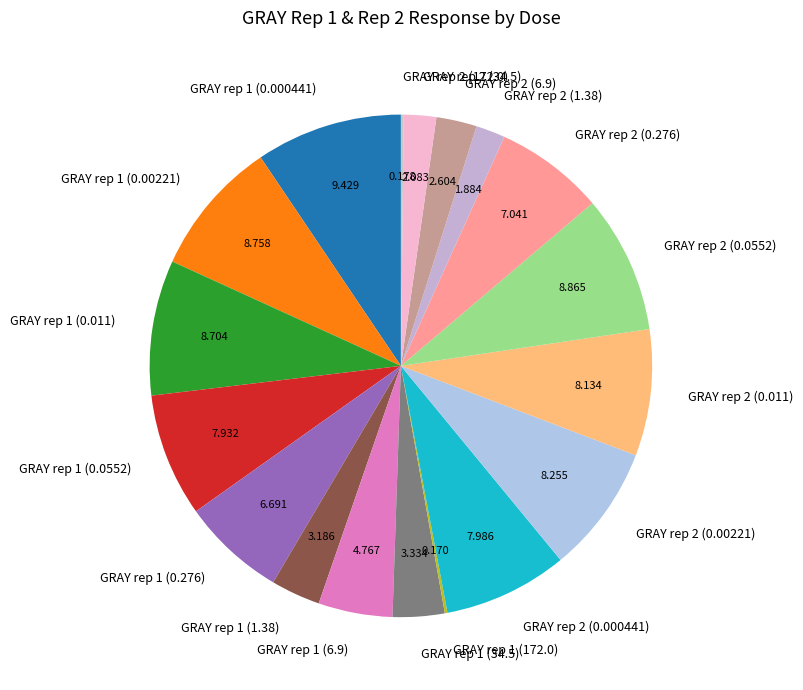

Does GRAY rep 1 (0.000441) represent more than half of the total?

No